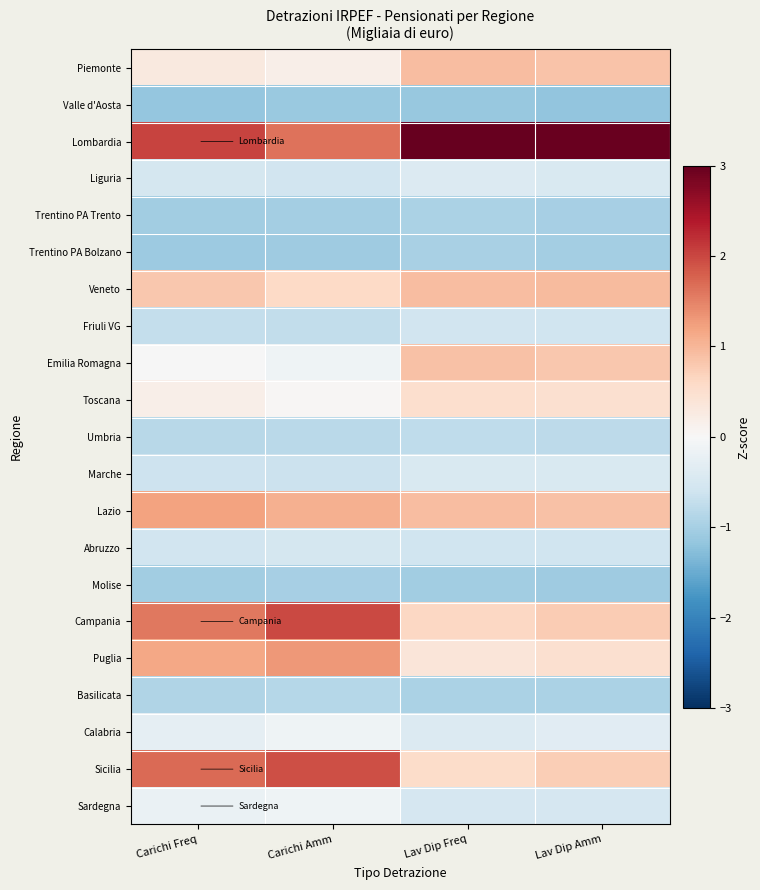

Which has a higher value, Lav Dip Freq or Carichi Freq?

Lav Dip Freq